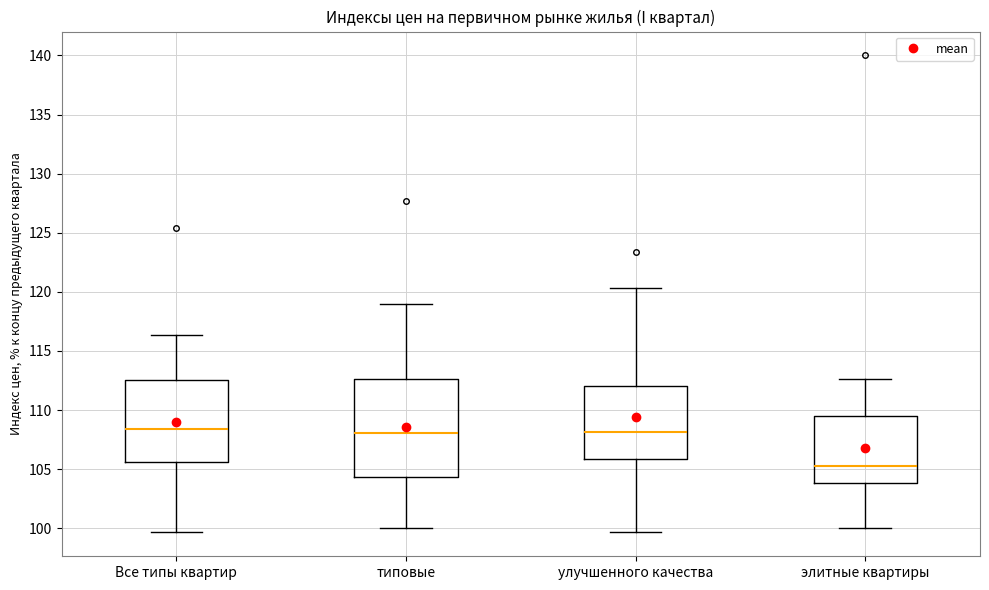

Where is the lower edge of the box for улучшенного качества on the y-axis? The values are not printed on the chart, so give them approximately, as read against the axis.

106.0